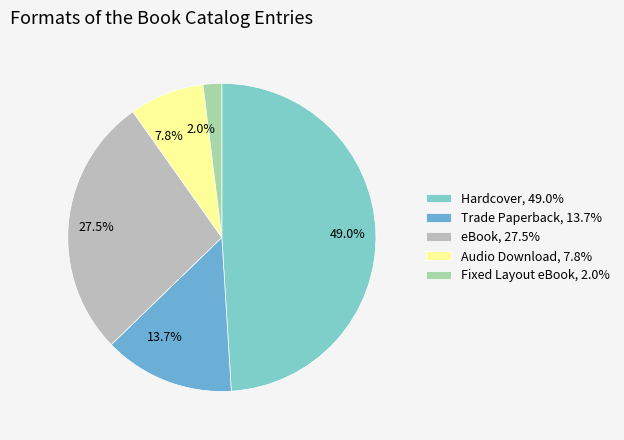

Does any single category account for the majority?

No